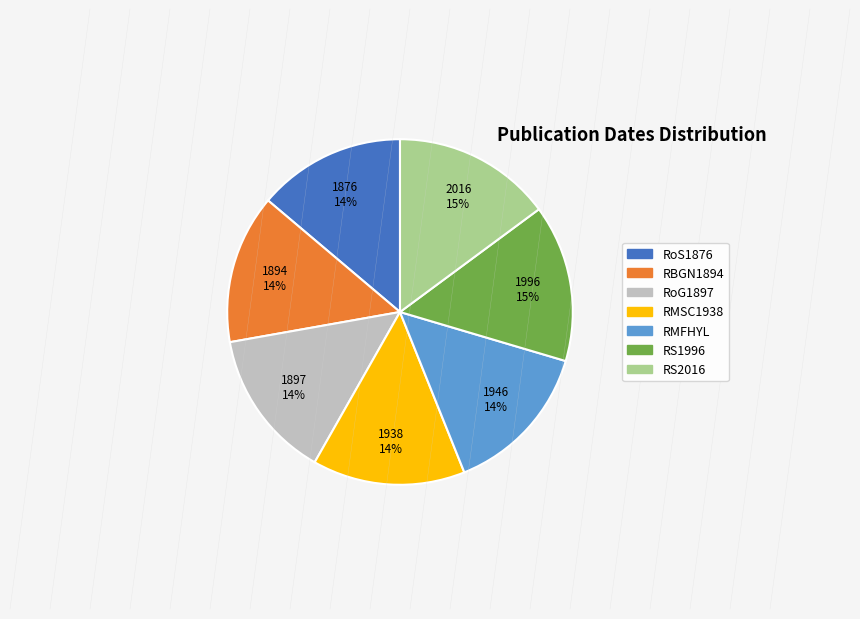

Is RoG1897 the majority of the pie?

No